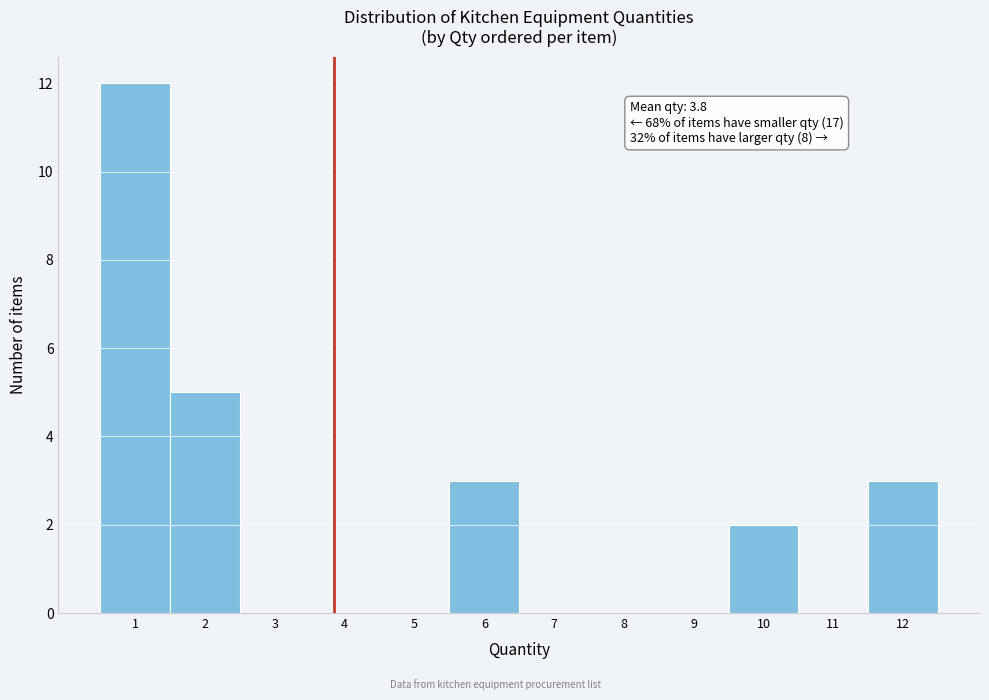

Which range on the x-axis has the tallest bar?

0.5 to 1.5